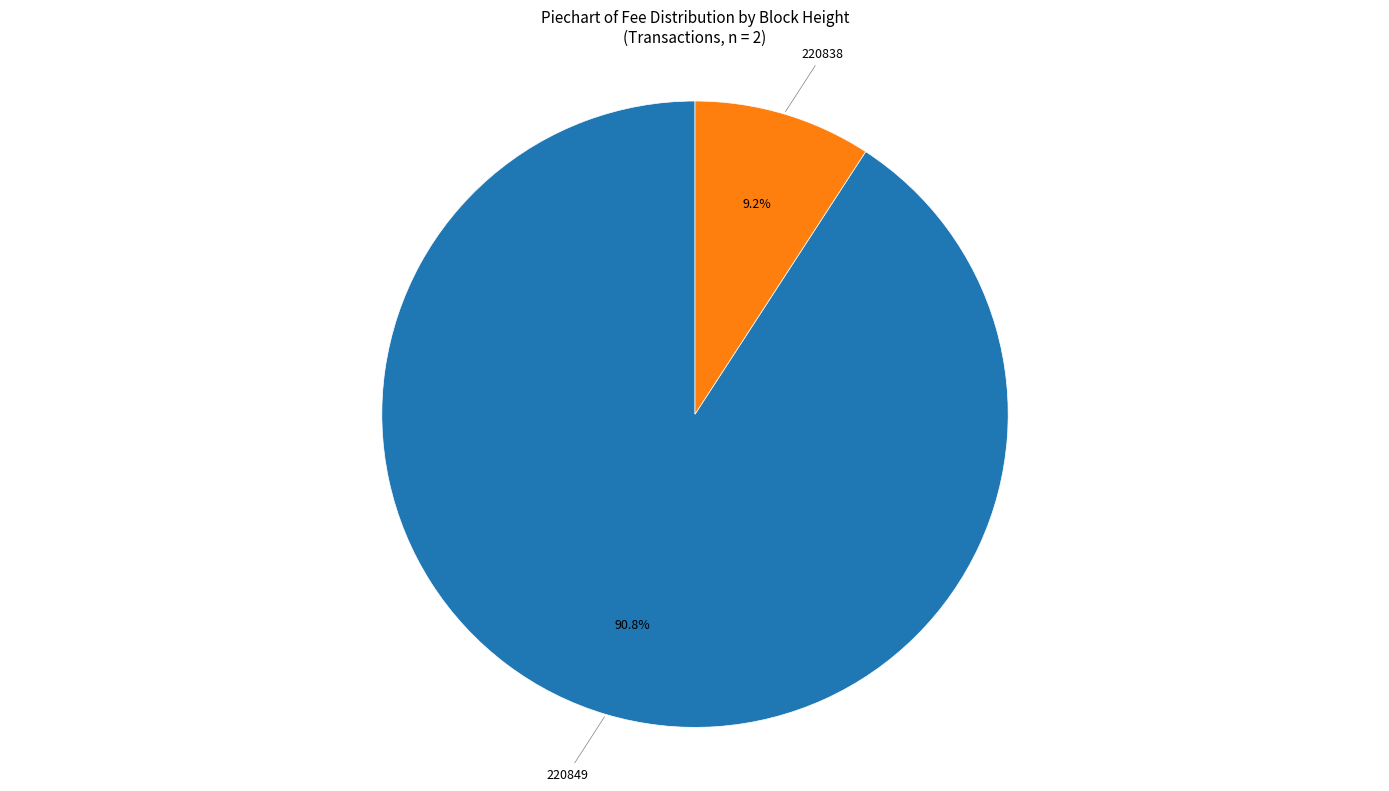

What percentage is the 220849 slice, to the nearest percent?

91%